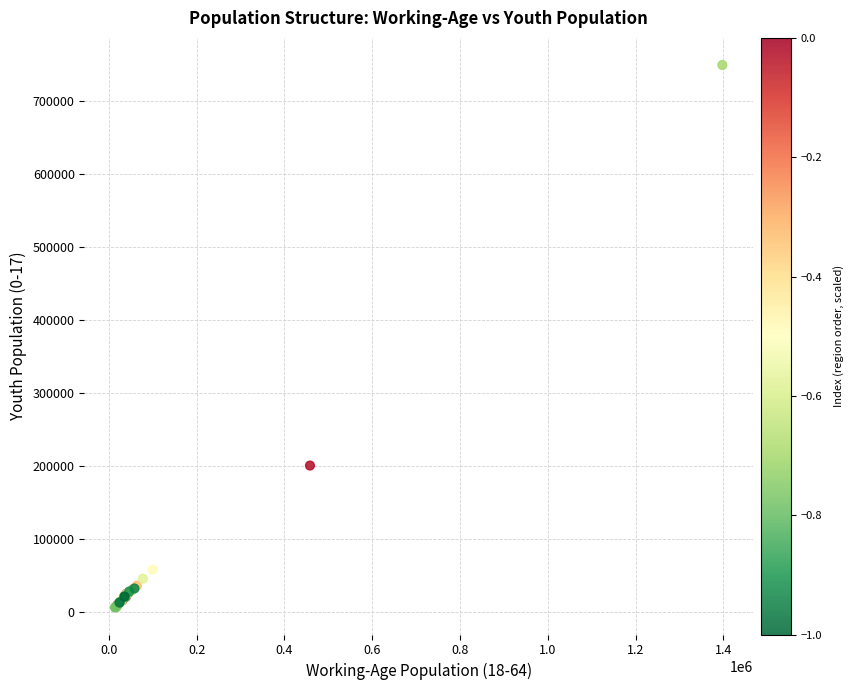

What Y value in the scatter plot is closest to 377859?

200689